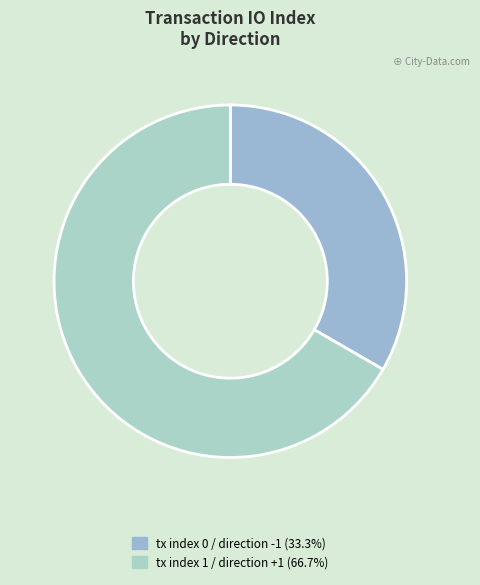

Rank the categories by value from lowest to highest.

tx index 0 (direction -1), tx index 1 (direction 1)